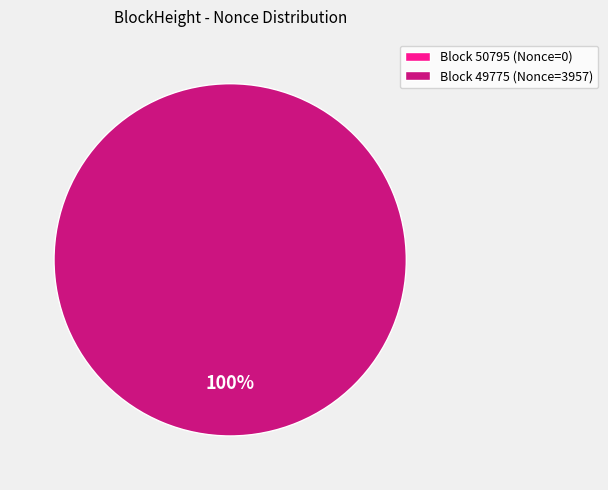

Rank the categories by value from lowest to highest.

50795, 49775